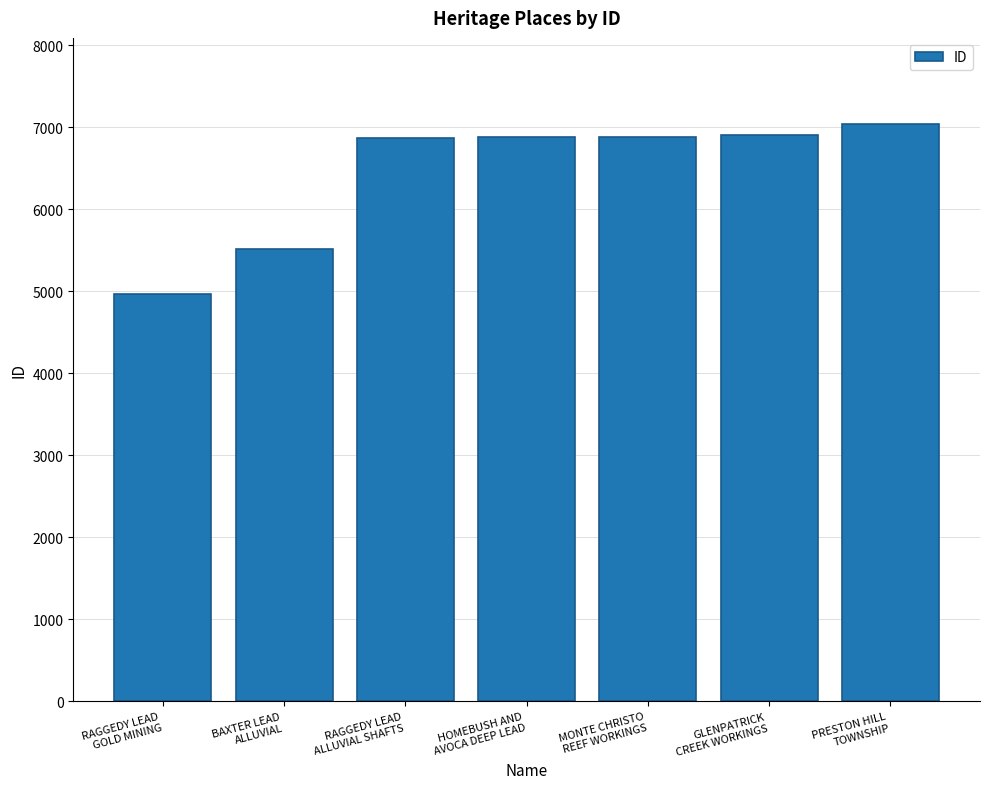

What is the change in value from BAXTER LEAD
ALLUVIAL to GLENPATRICK
CREEK WORKINGS?

+1384